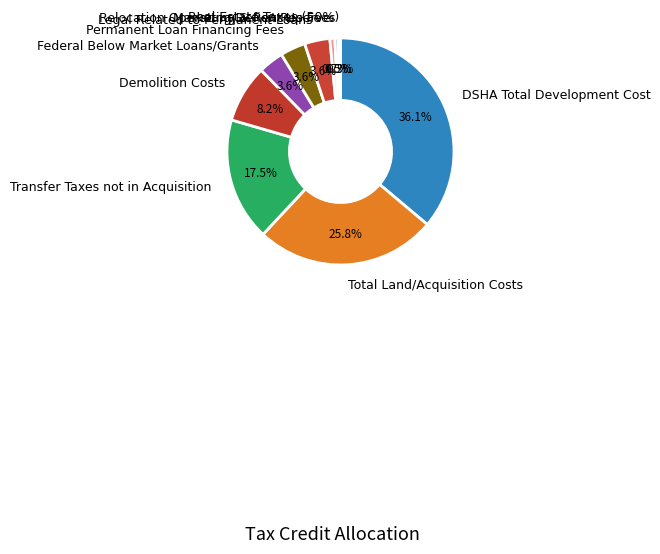

To the nearest percent, what portion does Demolition Costs represent?

8%